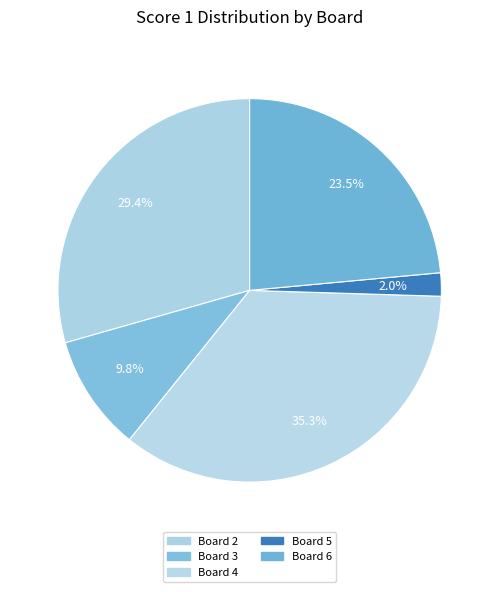

Rank the categories by value from highest to lowest.

Board 4, Board 2, Board 6, Board 3, Board 5